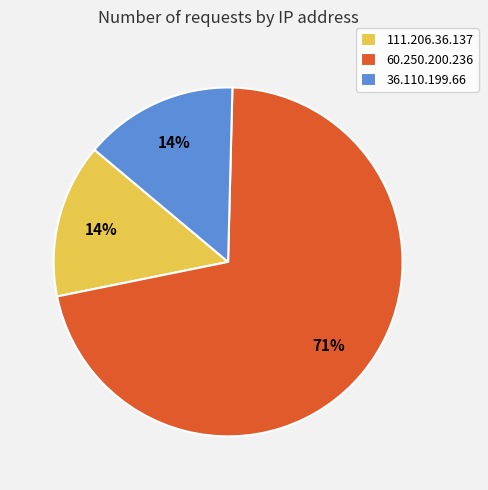

To the nearest percent, what is the combined percentage of 111.206.36.137 and 60.250.200.236?

86%